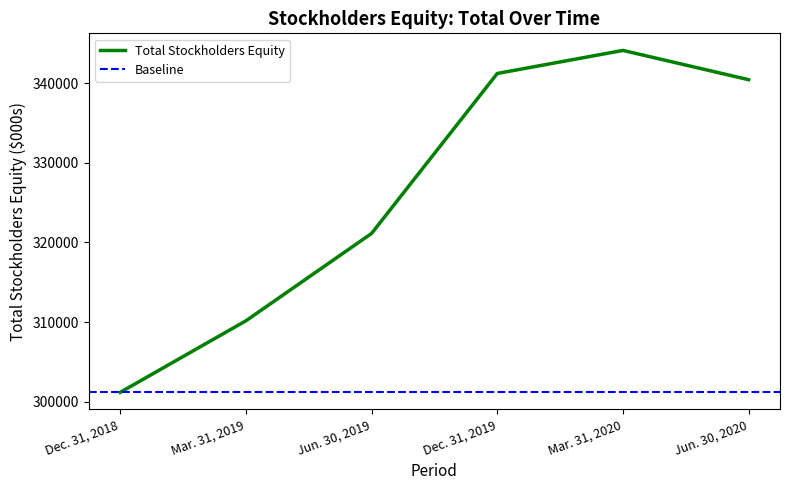

Rank the categories by value from lowest to highest.

Dec. 31, 2018, Mar. 31, 2019, Jun. 30, 2019, Jun. 30, 2020, Dec. 31, 2019, Mar. 31, 2020